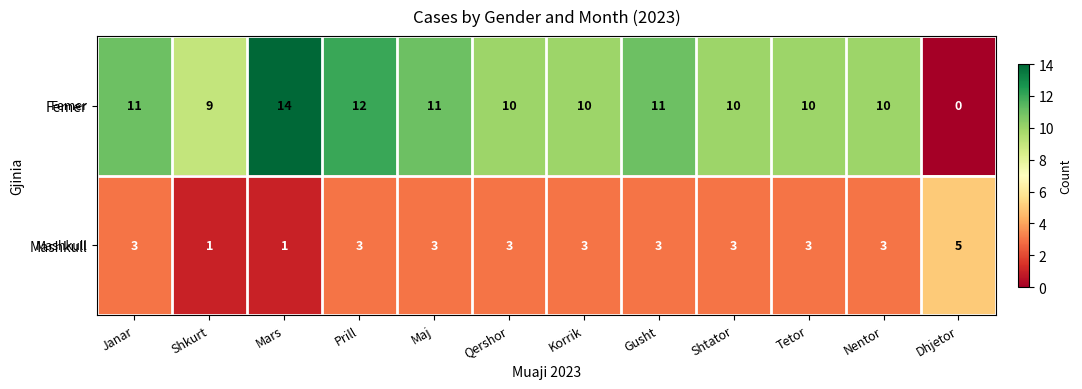

The value of Mashkull at Maj is 3. True or false?

True